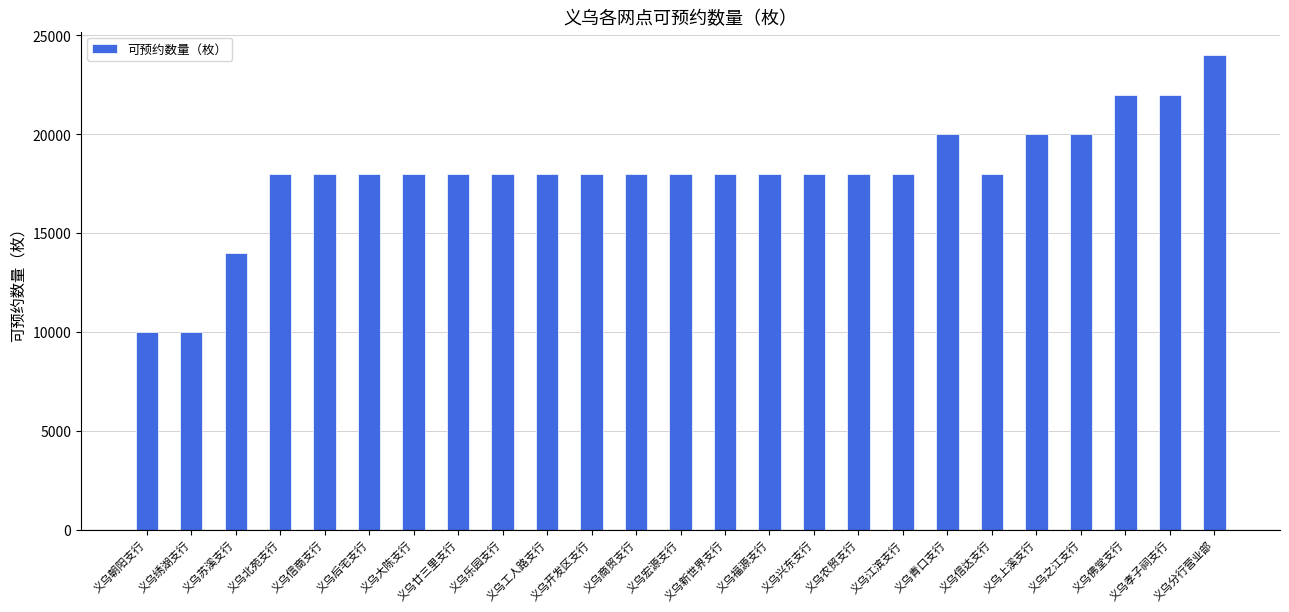

What is the change in value from 义乌绣湖支行 to 义乌宏源支行?

+8000